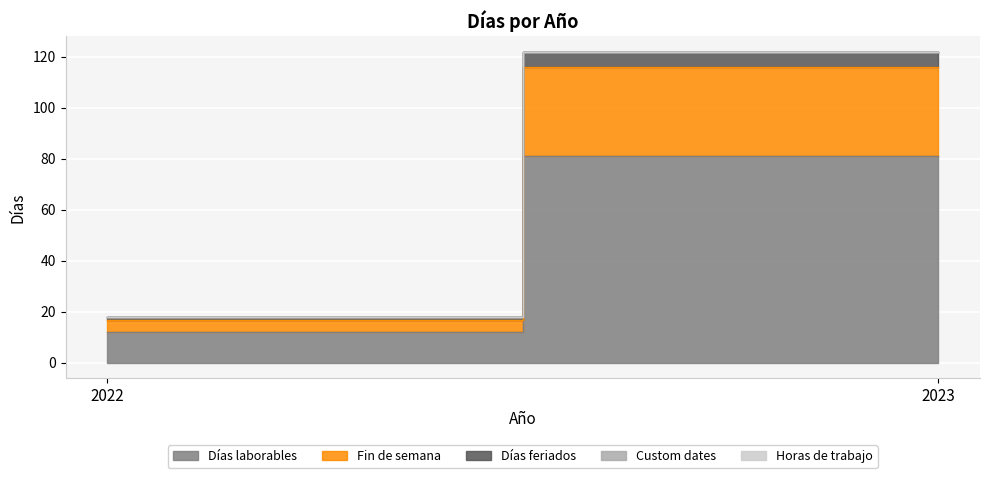

What is the spread (max minus min) of values at 2022?

12